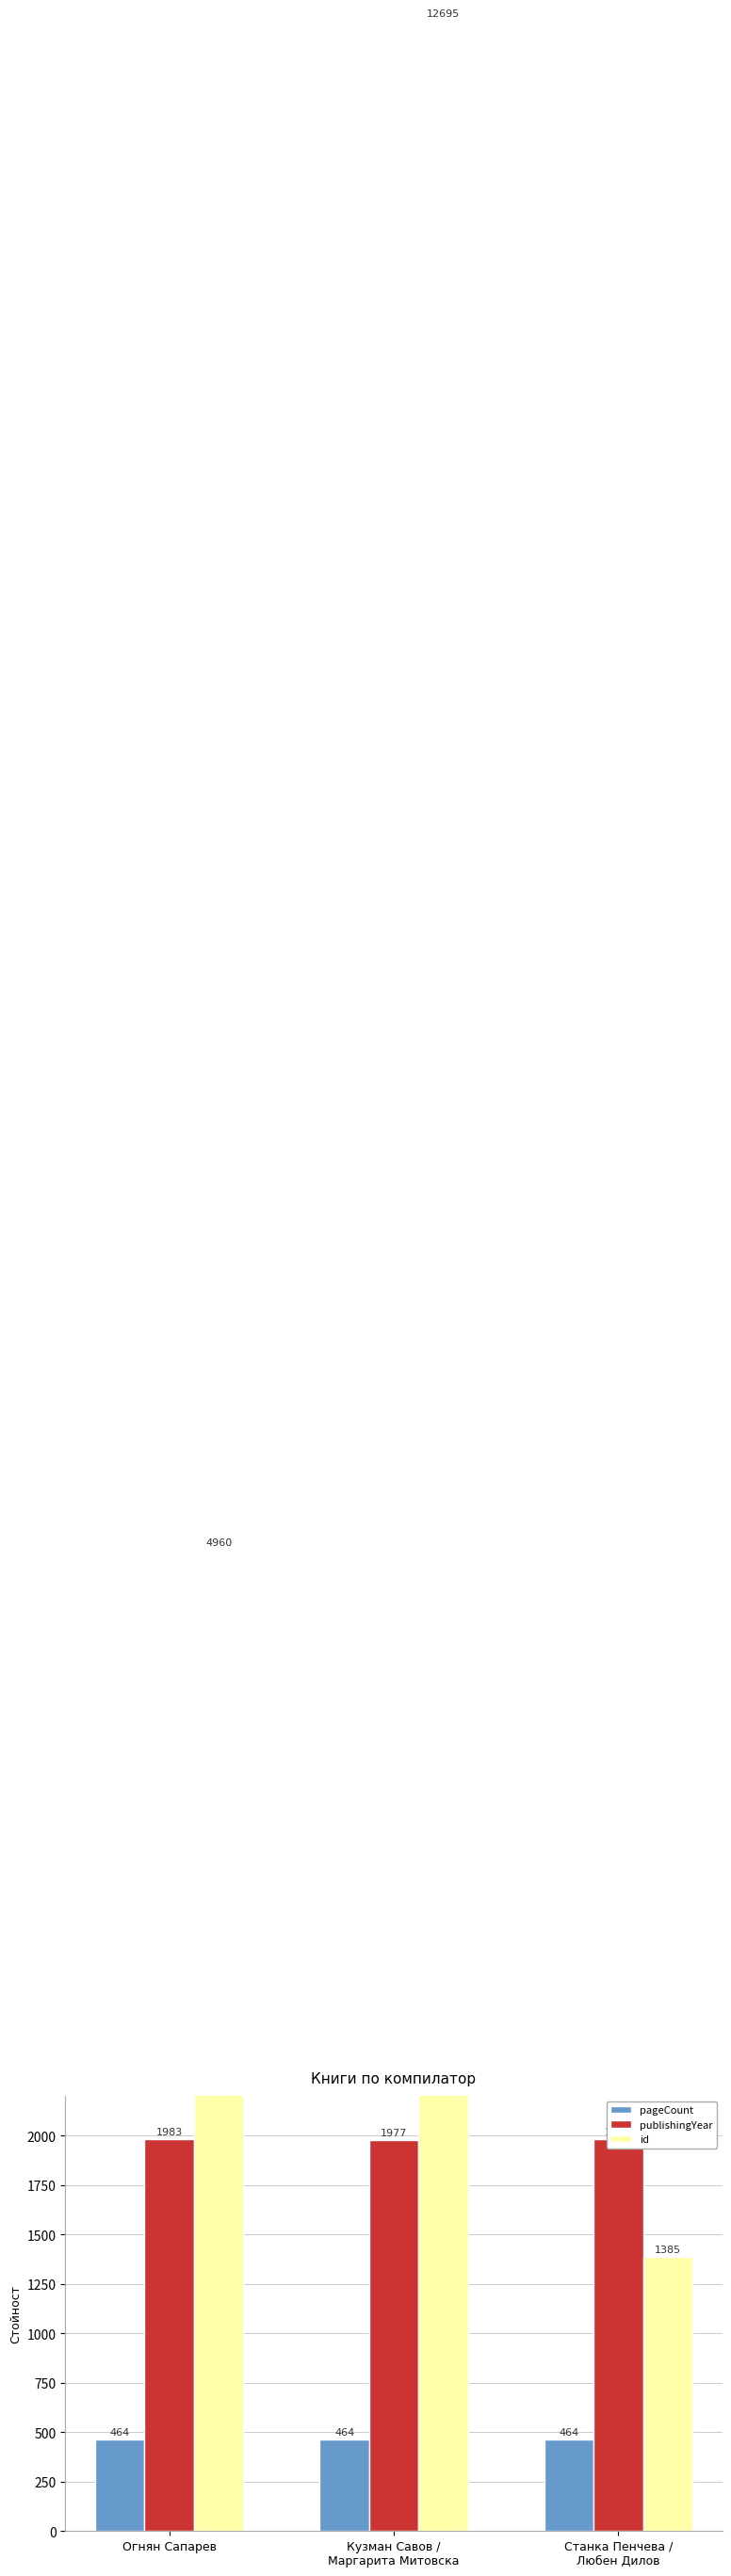

Are the bars horizontal?

No